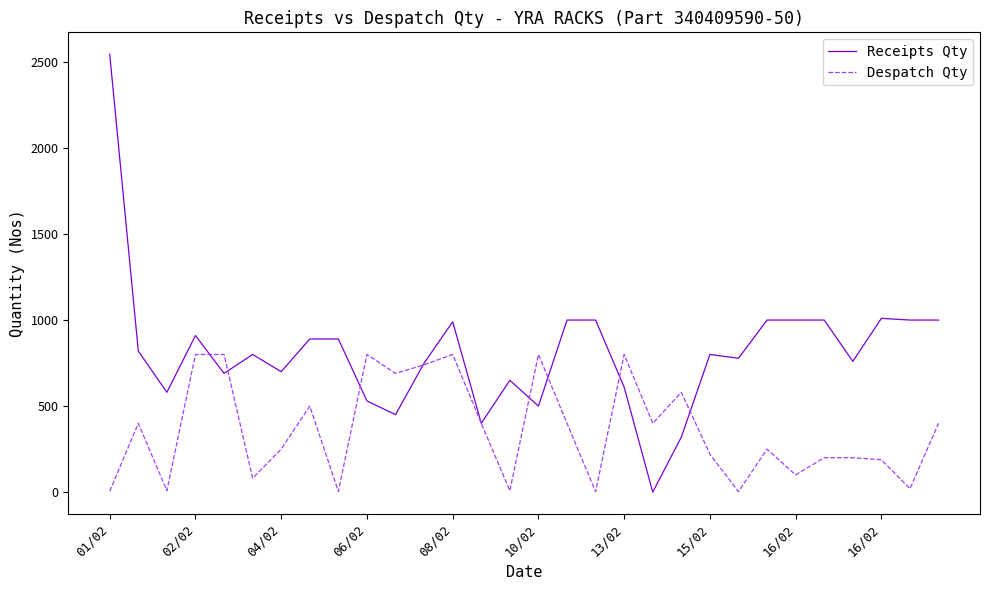

List the series in order of their peak value, highest first.

Receipts Qty, Despatch Qty